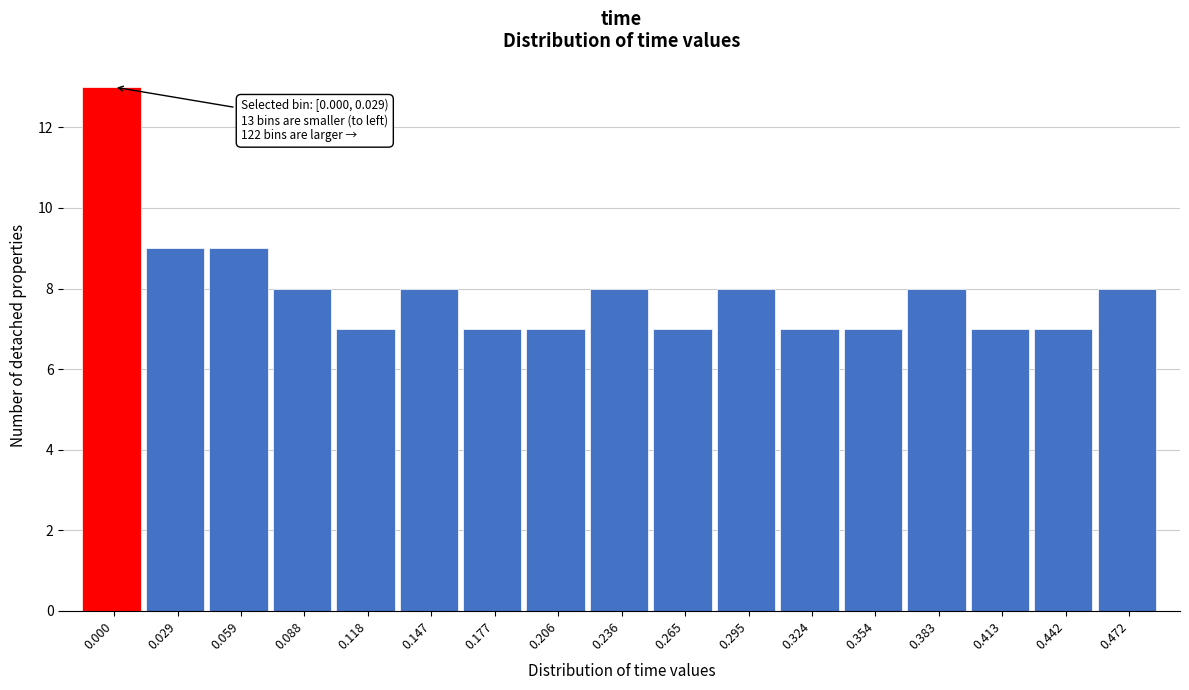

Reading right to left, extract all data points from this chart.

0.472=8	0.442=7	0.413=7	0.383=8	0.354=7	0.324=7	0.295=8	0.265=7	0.236=8	0.206=7	0.177=7	0.147=8	0.118=7	0.088=8	0.059=9	0.029=9	0.000=13